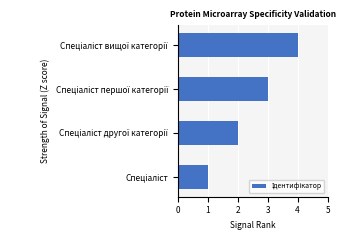

What is the difference between the maximum and minimum values?

3